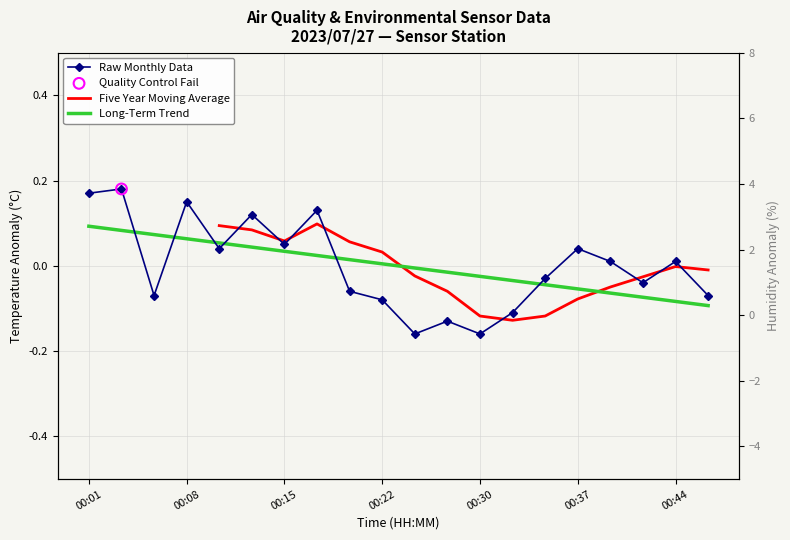

Which series reaches the minimum Y coordinate?

Raw Monthly Data